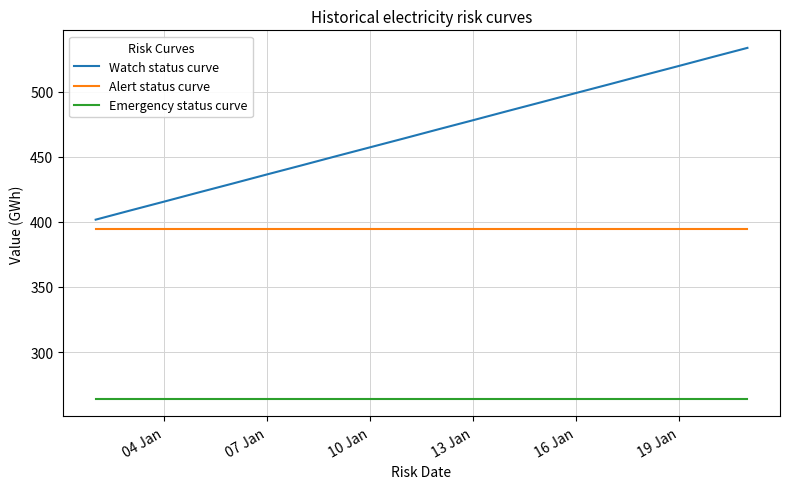

Rank the series by their maximum value, from lowest to highest.

Emergency status curve, Alert status curve, Watch status curve